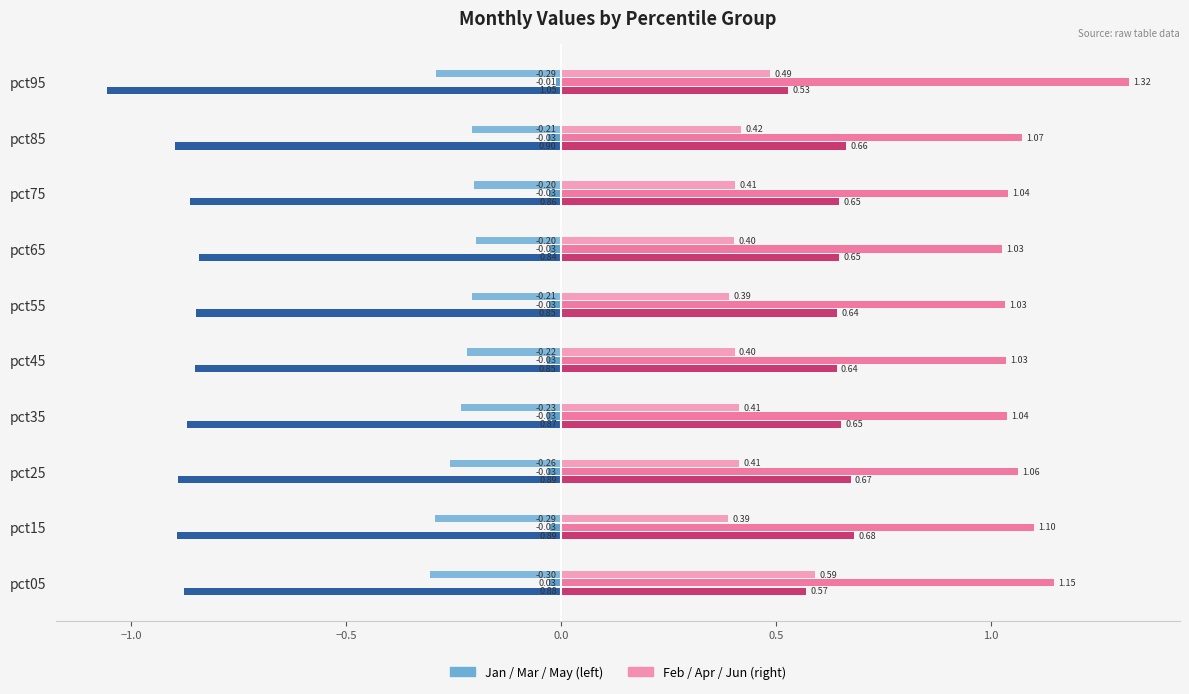

At which category is the sum across all series the highest?

pct05